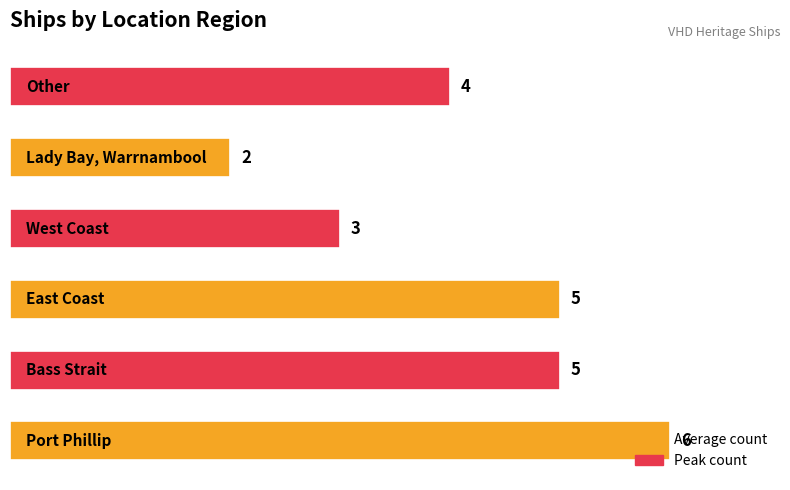

What is the difference between the maximum and second lowest values?

3